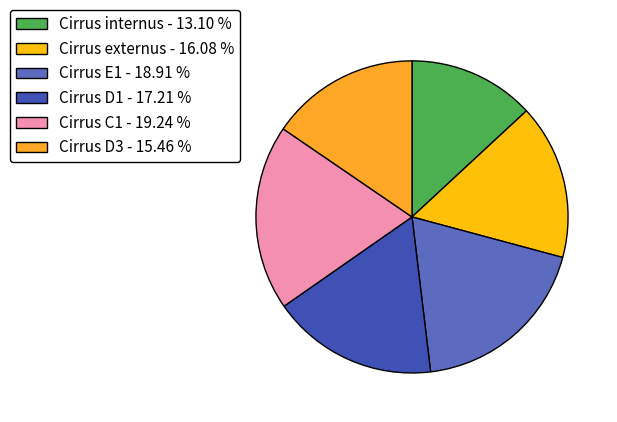

Which slice is the smallest?

Cirrus internus